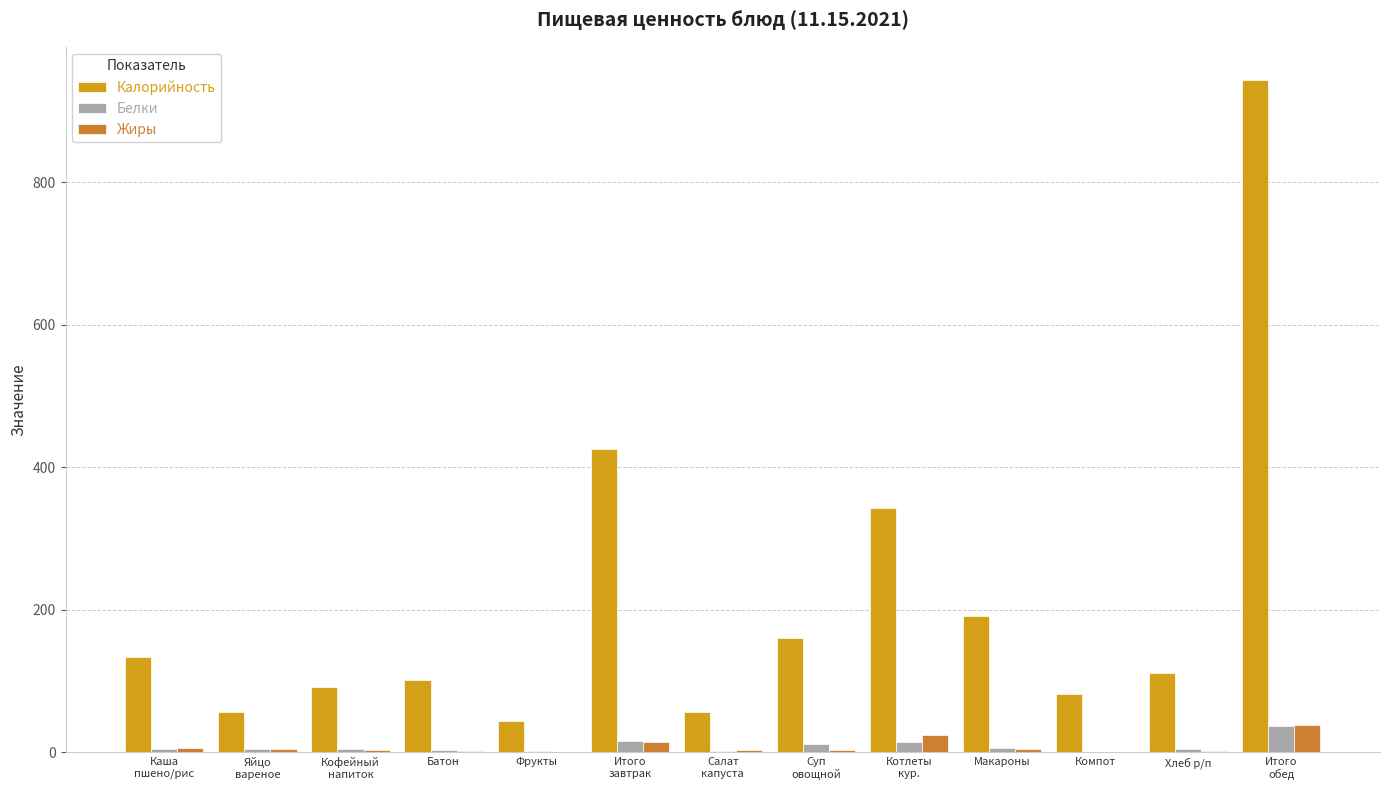

Read the Жиры value at Суп
овощной.

3.5